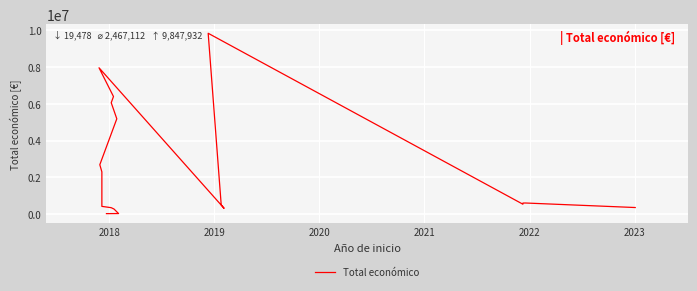

Does the chart display data point markers on the line(s)?

No